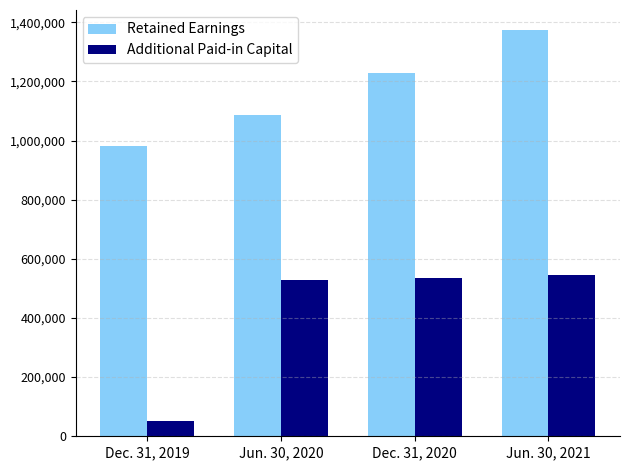

Reading left to right, list all the values displayed in this chart.

Retained Earnings: Dec. 31, 2019=980355	Jun. 30, 2020=1085793	Dec. 31, 2020=1228172	Jun. 30, 2021=1372724
Additional Paid-in Capital: Dec. 31, 2019=51198	Jun. 30, 2020=527641	Dec. 31, 2020=535586	Jun. 30, 2021=544992